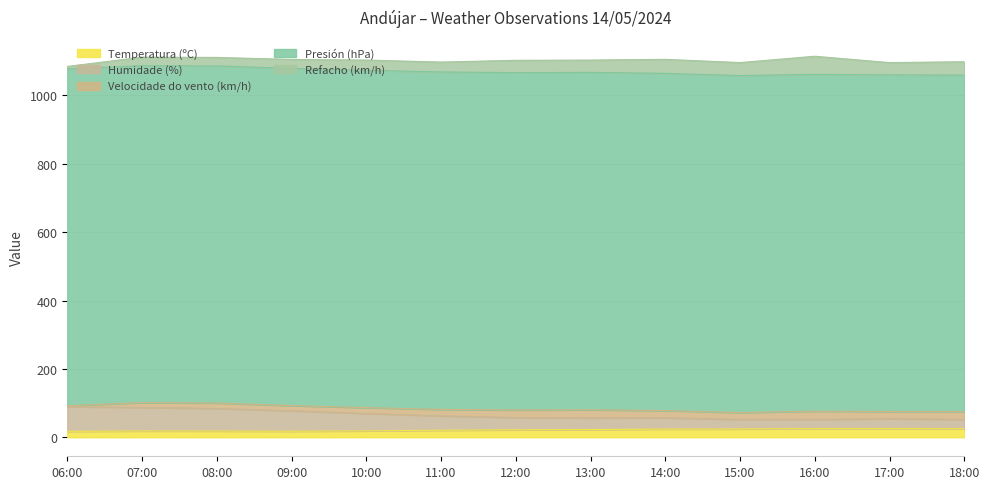

At which category is the sum across all series the highest?

16:00